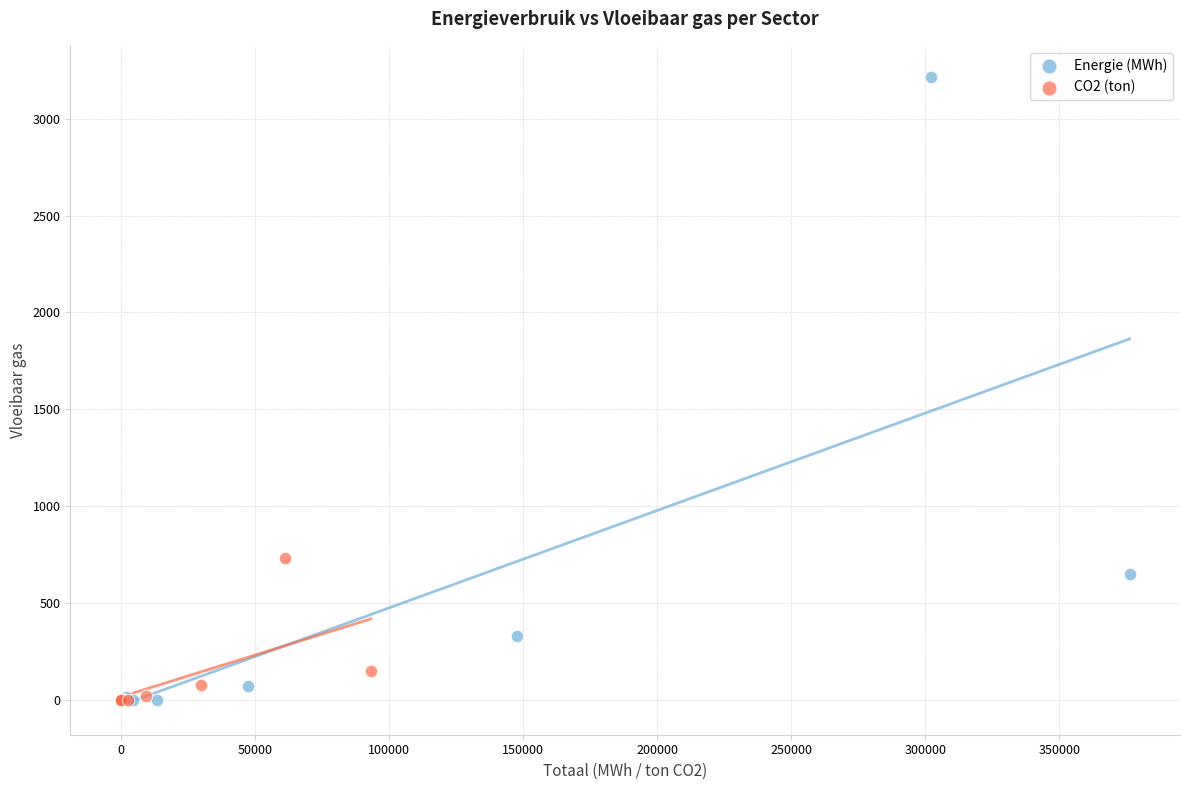

Which series contains the highest Y value?

Energie (MWh)